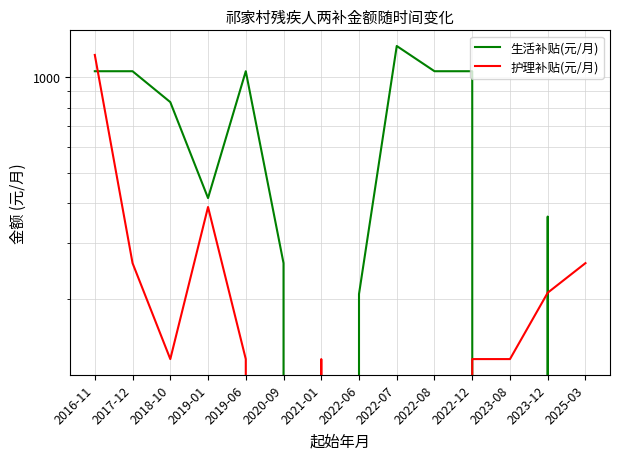

Which category has the lowest value across all series?

2021-01